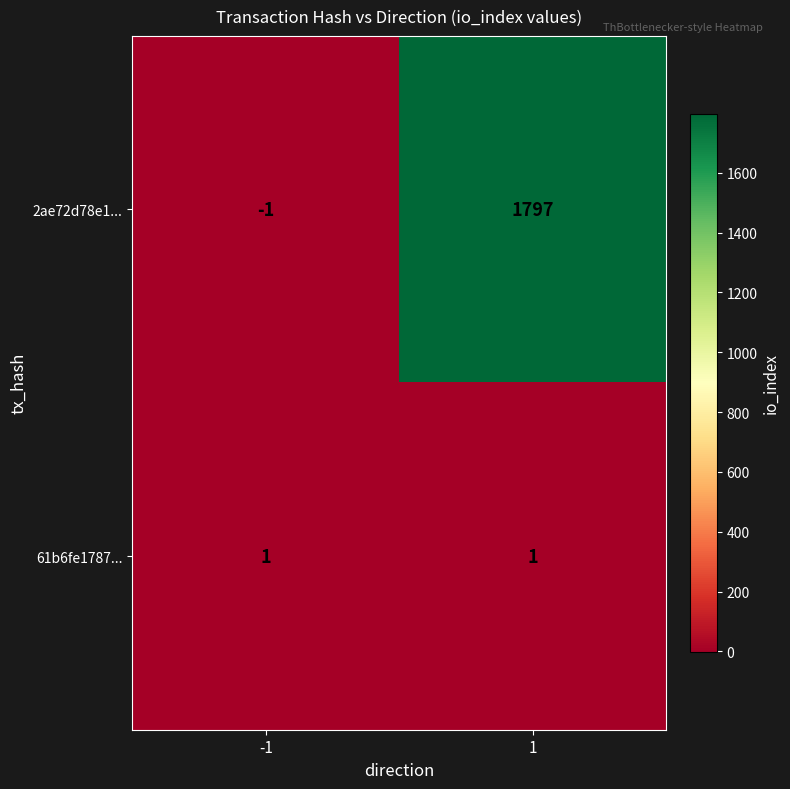

Reading left to right, list all the values displayed in this chart.

2ae72d78e1...: -1=-1	1=1797
61b6fe1787...: -1=1	1=1